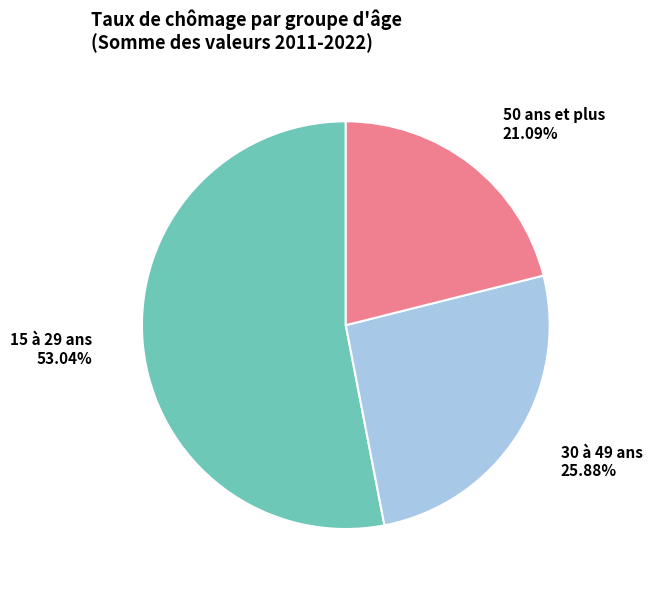

To the nearest percent, what is the difference between the largest and smallest slice percentages?

32%